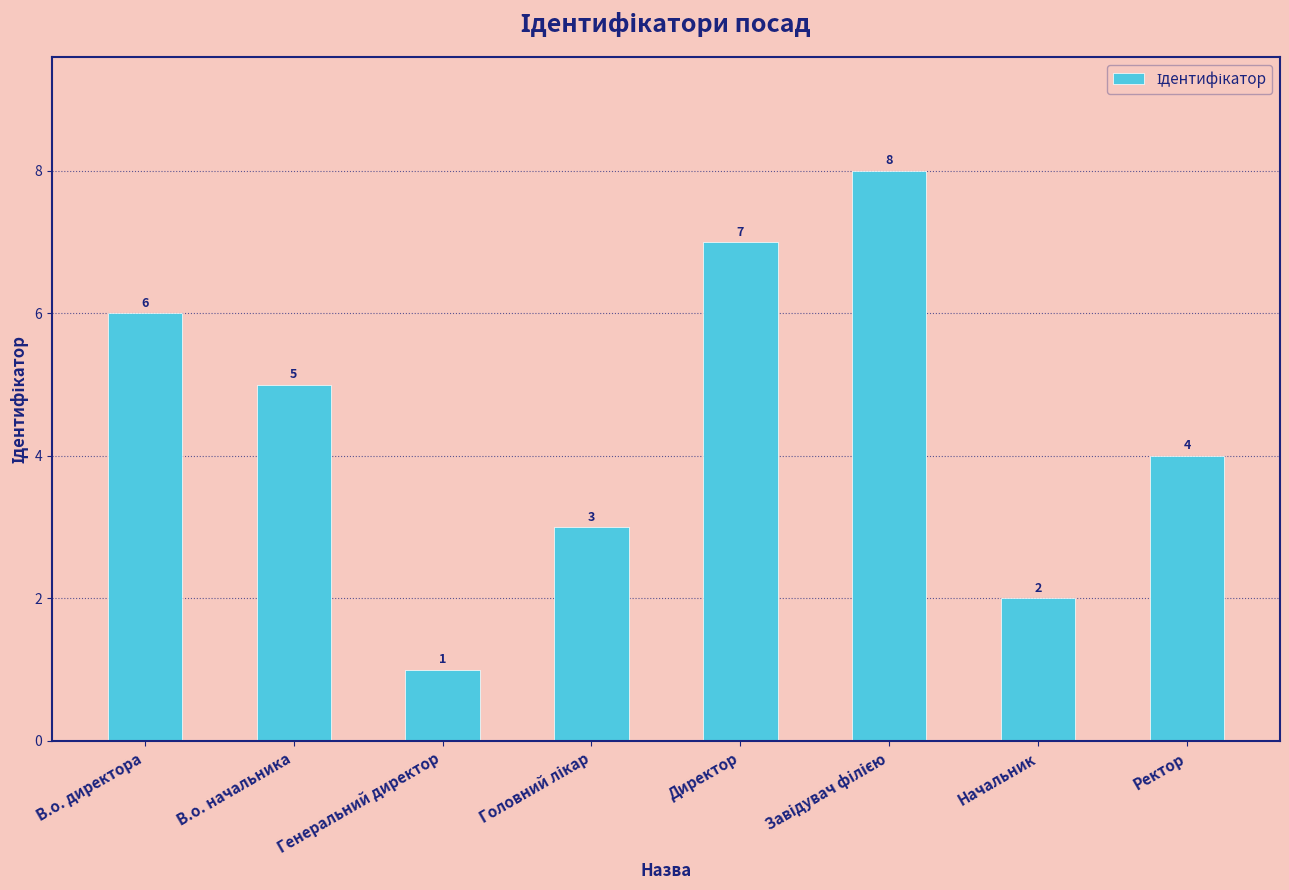

What is the label of the 1st bar from the left?

В.о. директора